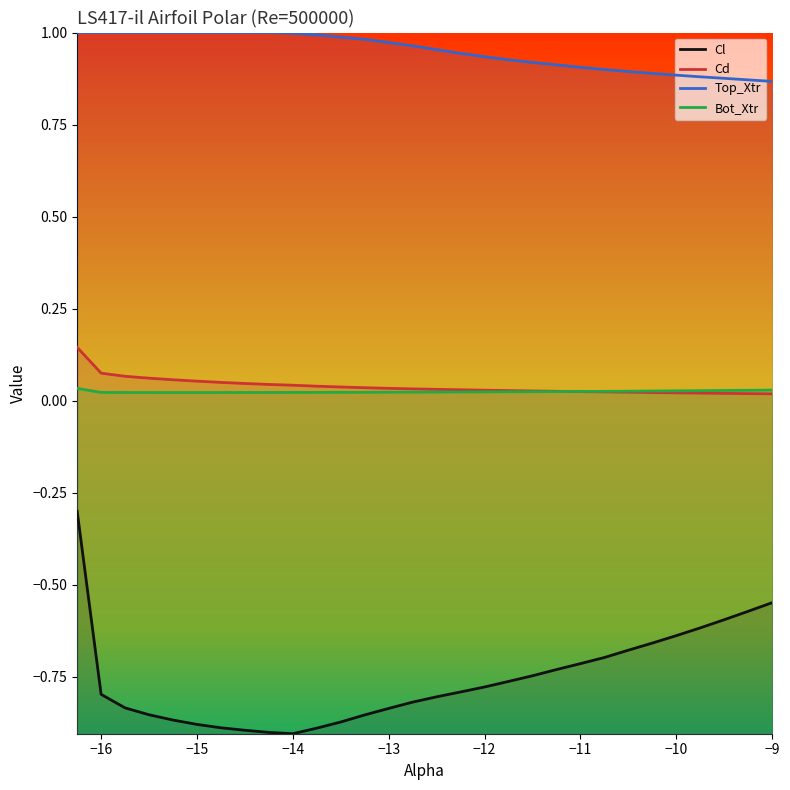

Does the chart have visible grid lines?

No